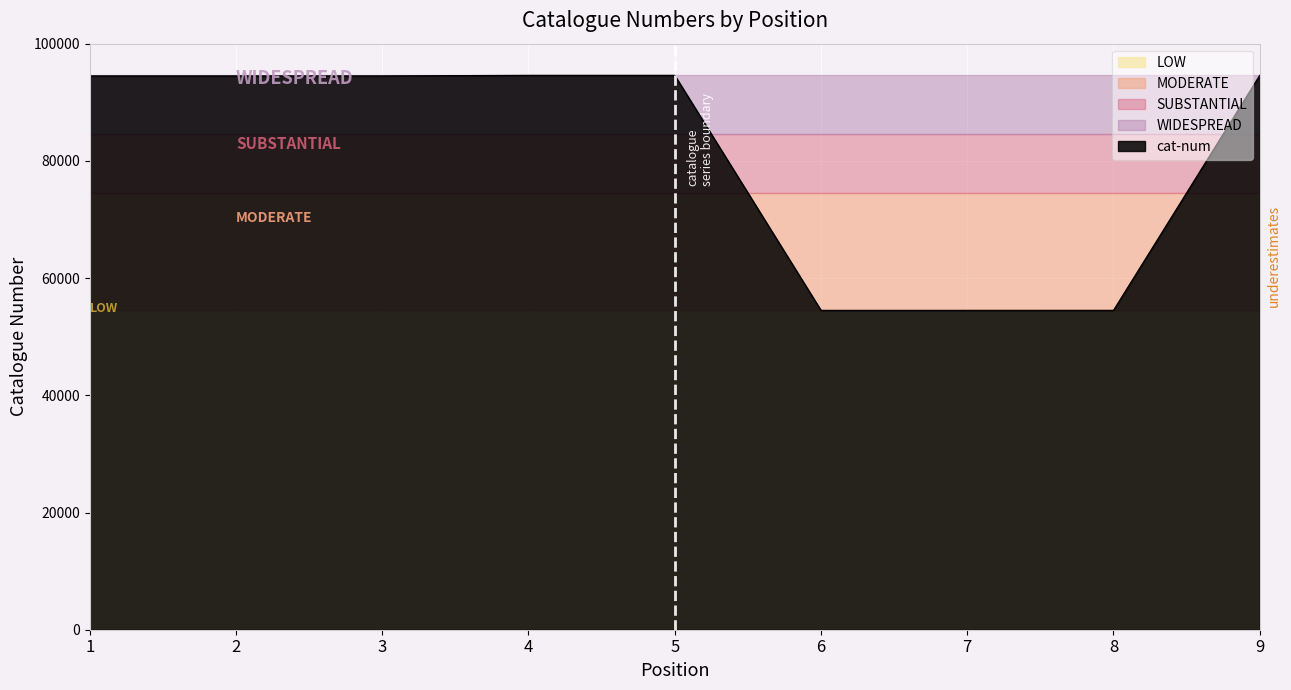

Reading left to right, transcribe all the data shown in this chart.

1=94500	2=94501	3=94502	4=94600	5=94601	6=54500	7=54501	8=54502	9=94600